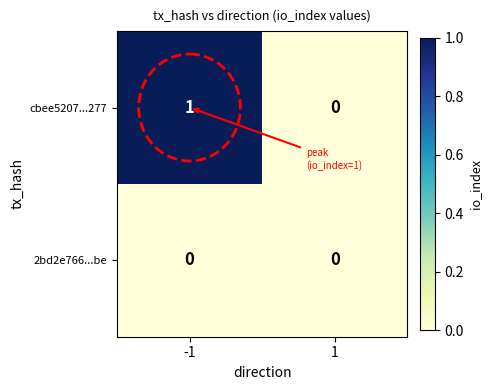

Rank the series by their average value, from highest to lowest.

cbee5207...277, 2bd2e766...be